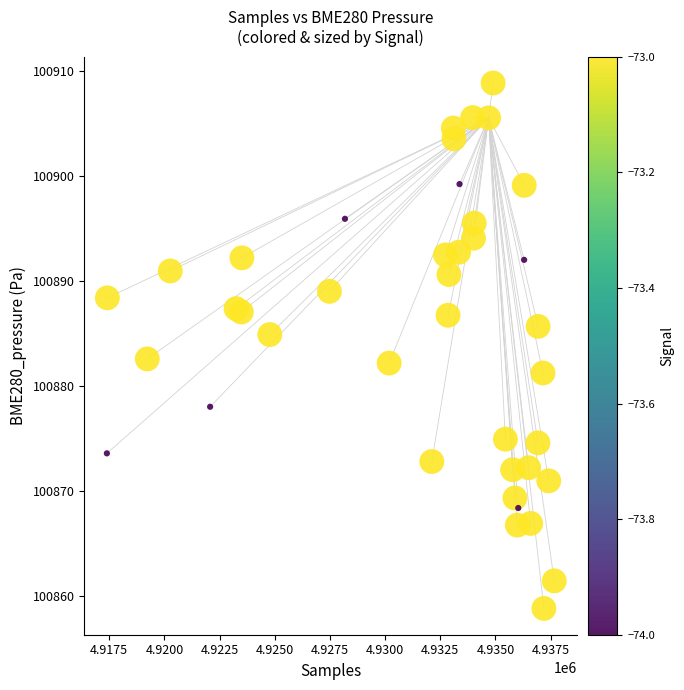

What is the range of Y values (max minus min)?

50.1